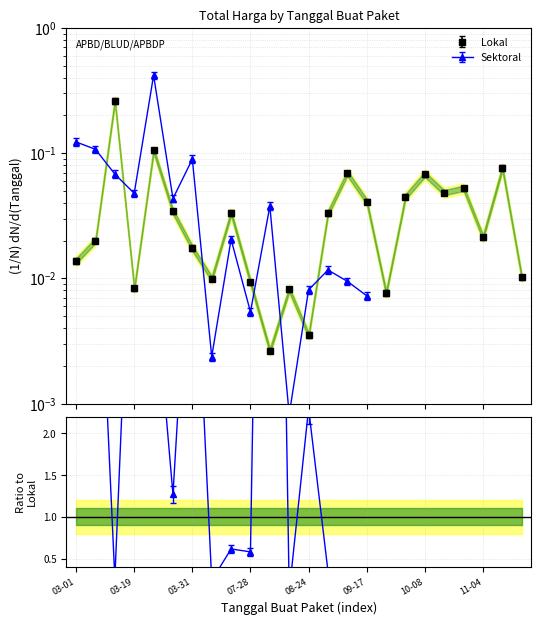

The chart shows a value of 0.0 at 2022-08-10. True or false?

False